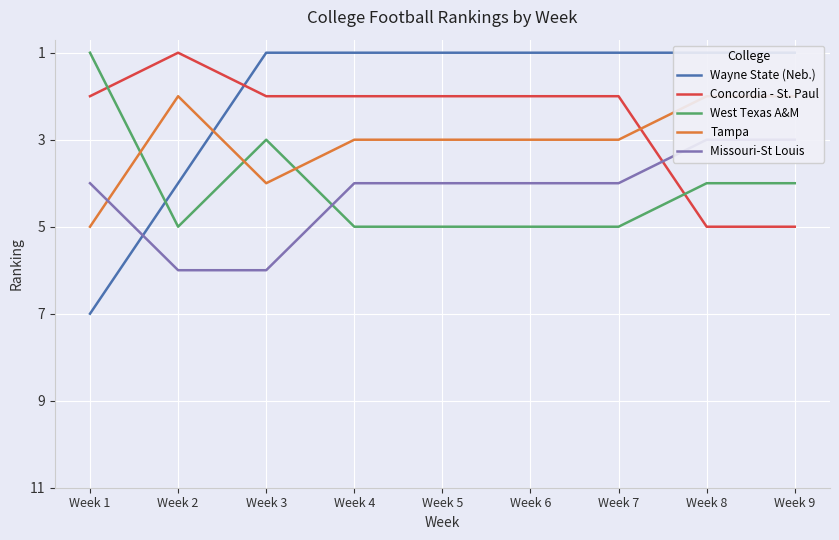

What is the sum of the Wayne State (Neb.) values at Week 9 and Week 8?

2